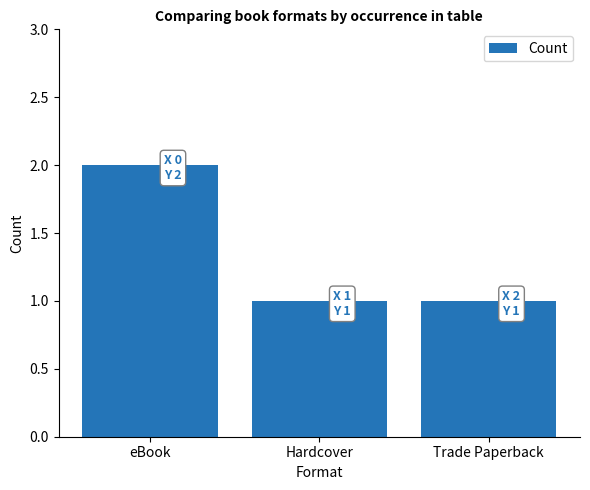

Between Hardcover and eBook, which is larger?

eBook